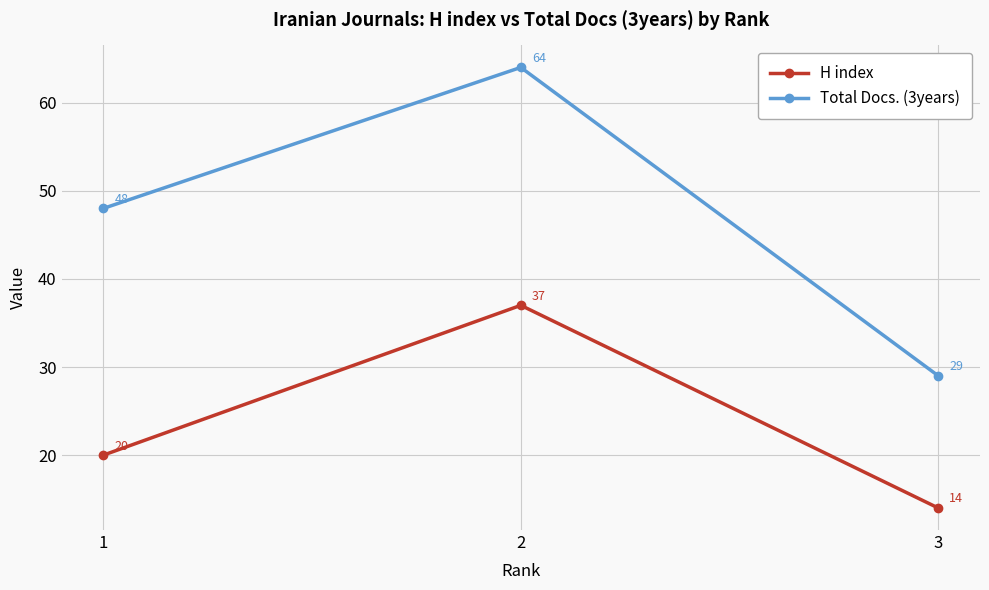

How many categories are shown in the chart?

3